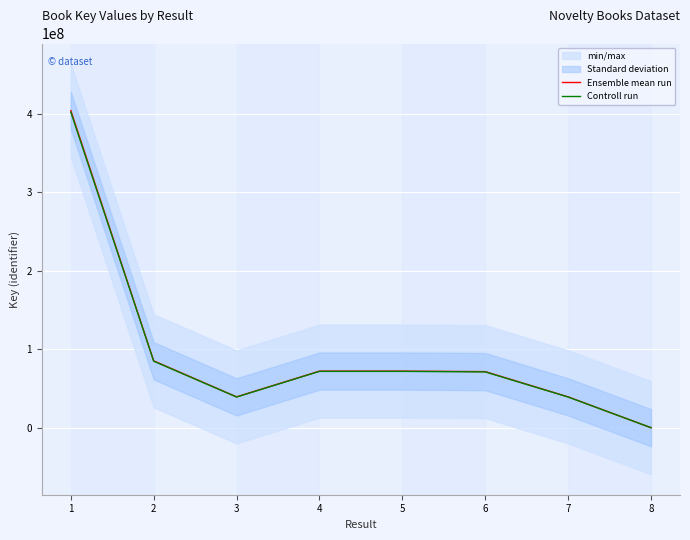

Which series changed the most between 2 and 8?

Ensemble mean run